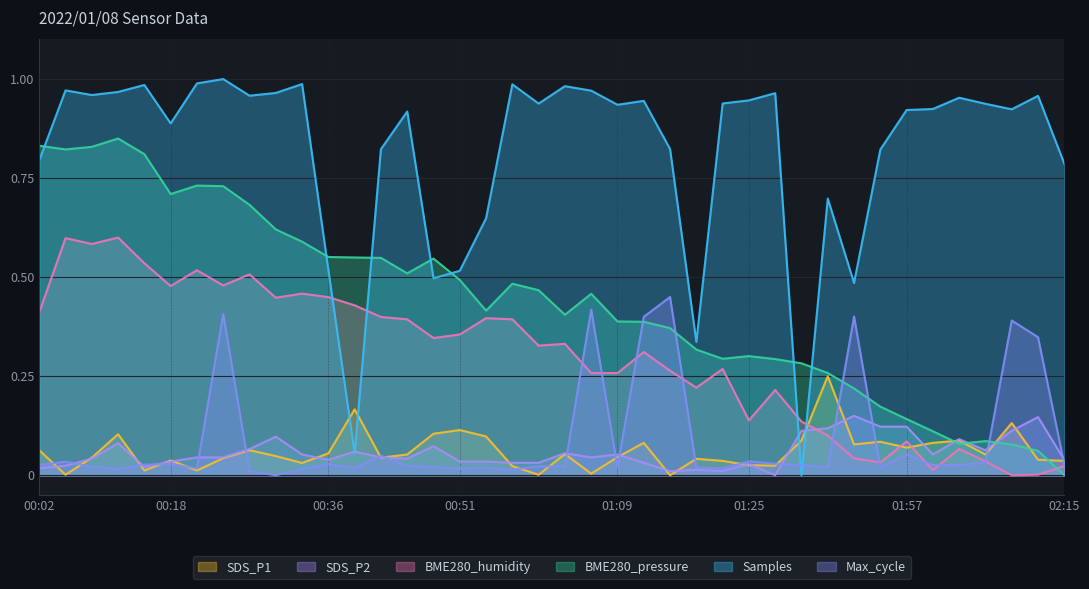

Where is Samples nearest to the value 0?

01:41